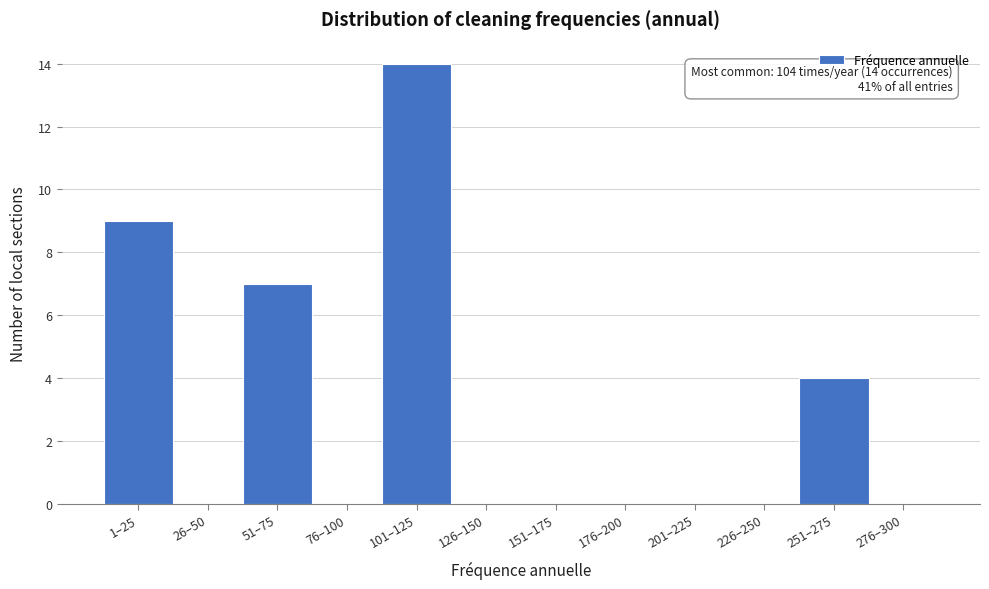

Reading left to right, list all the values displayed in this chart.

1–25=9	26–50=0	51–75=7	76–100=0	101–125=14	126–150=0	151–175=0	176–200=0	201–225=0	226–250=0	251–275=4	276–300=0